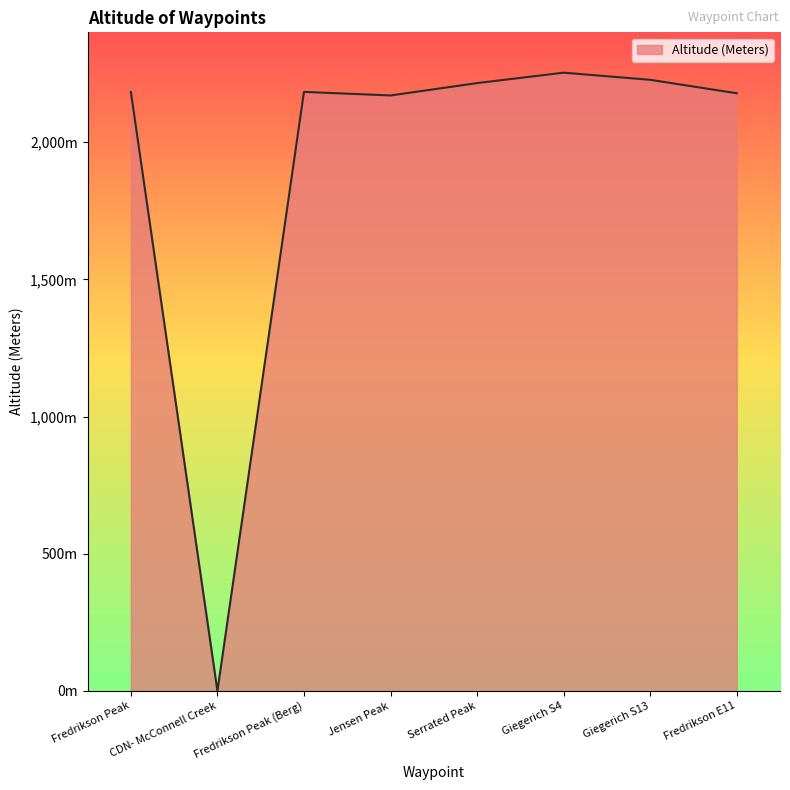

What is the value of the 7th point from the left?

2227